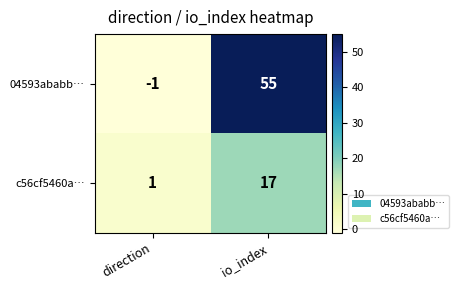

At which category does the chart reach its peak across all series?

io_index